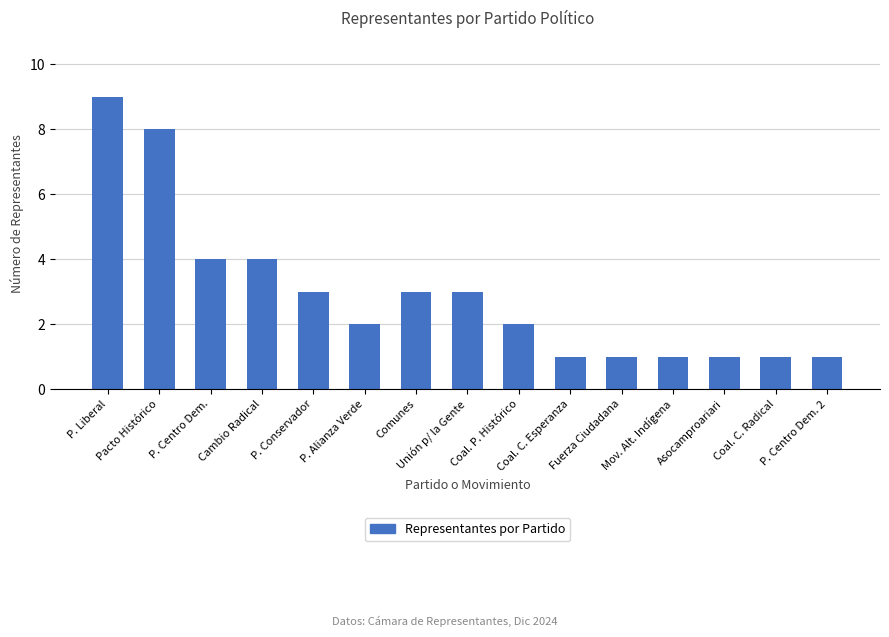

Read the value at P. Centro Dem. 2.

1